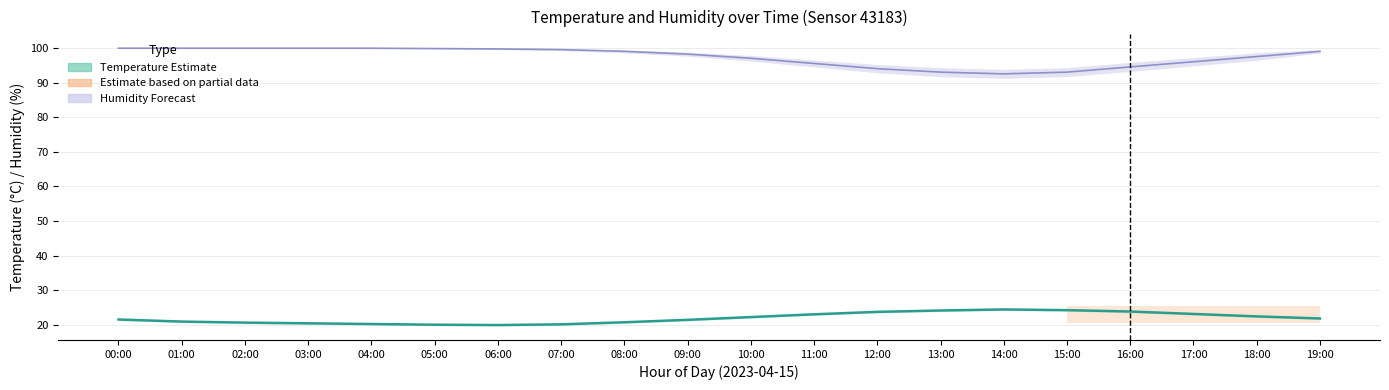

True or false: Humidity has more than 2 points higher than both neighbors.

False